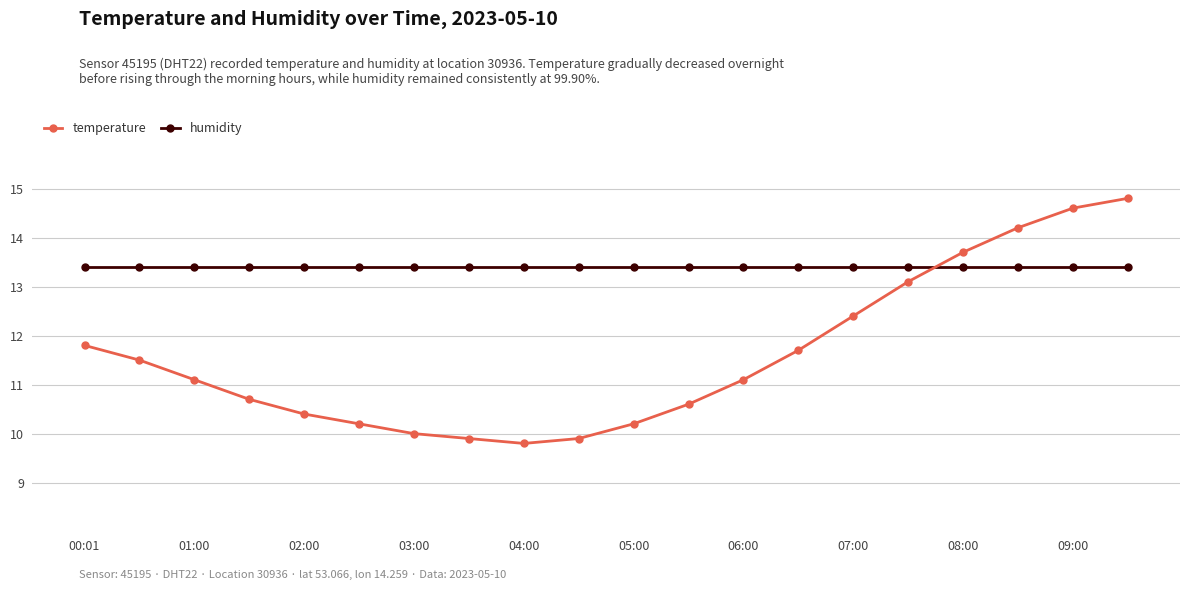

Which series has the largest range (max minus min)?

temperature